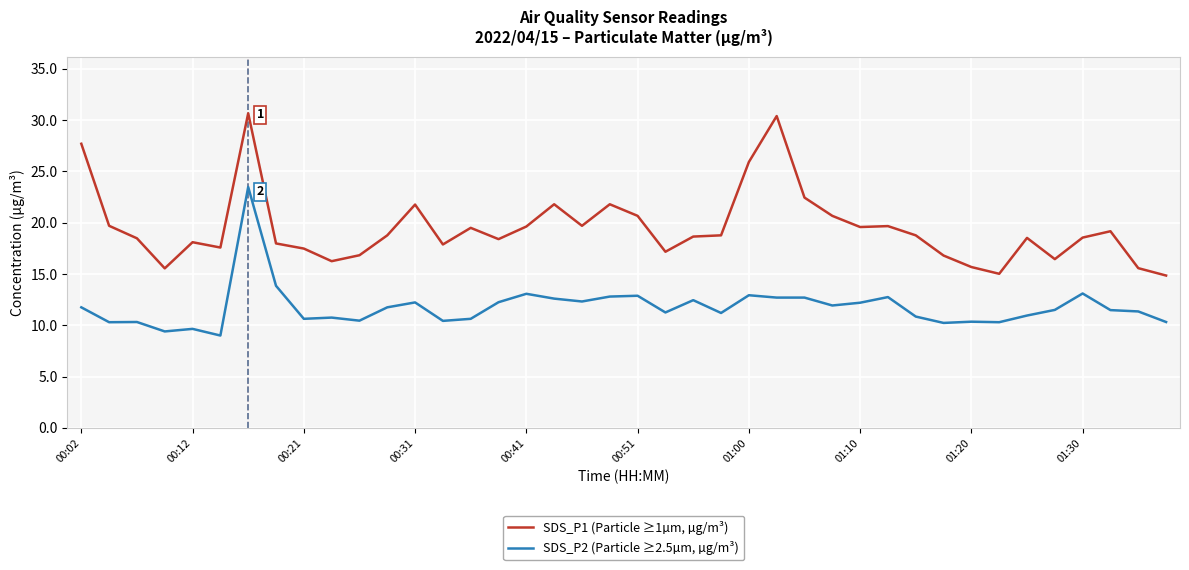

Which series has the largest range (max minus min)?

SDS_P1 (Particle ≥1µm, µg/m³)